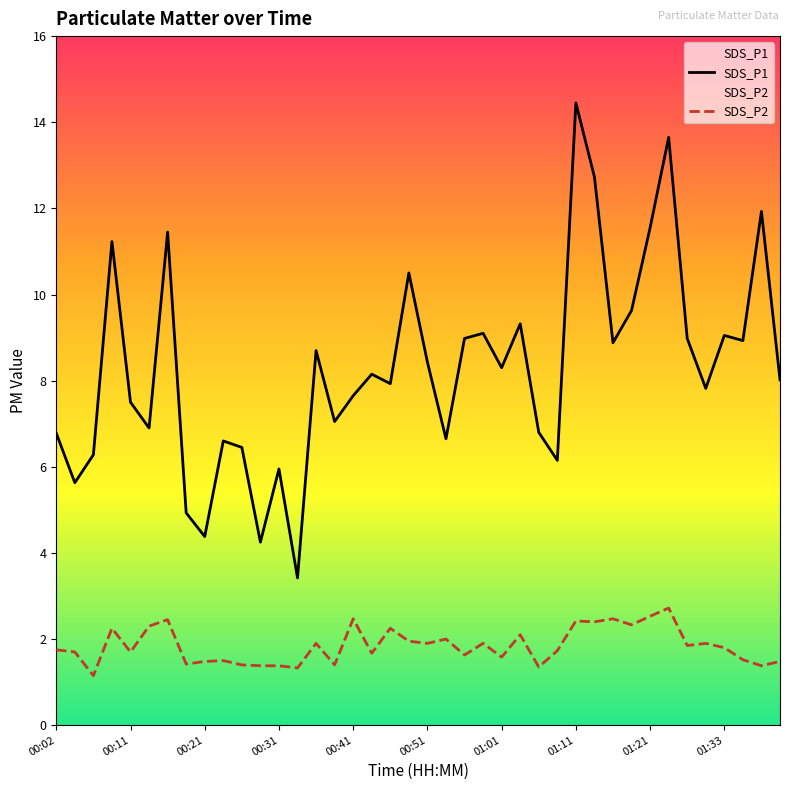

What are all the series names shown in the legend?

SDS_P1, SDS_P2